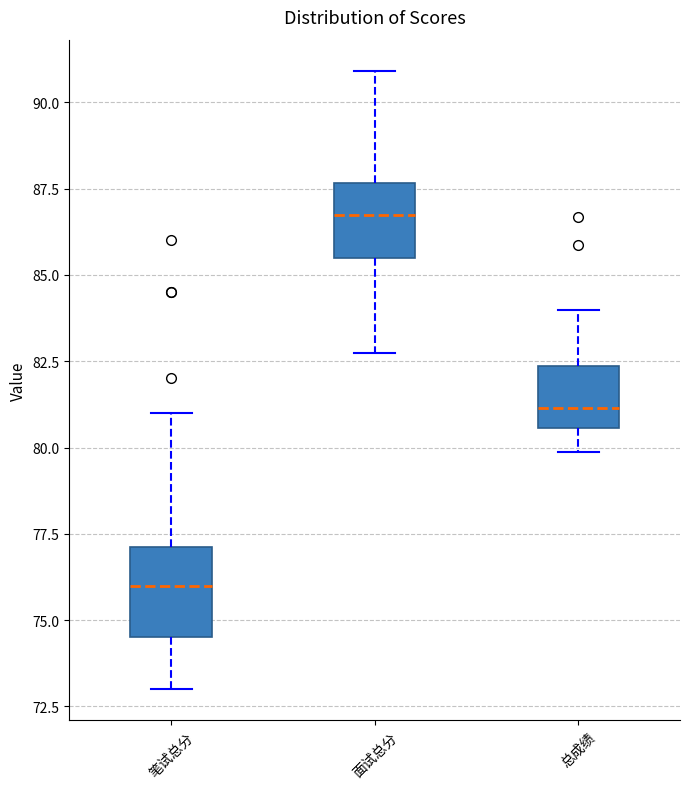

Where is the lower edge of the box for 笔试总分 on the y-axis? The values are not printed on the chart, so give them approximately, as read against the axis.

74.5